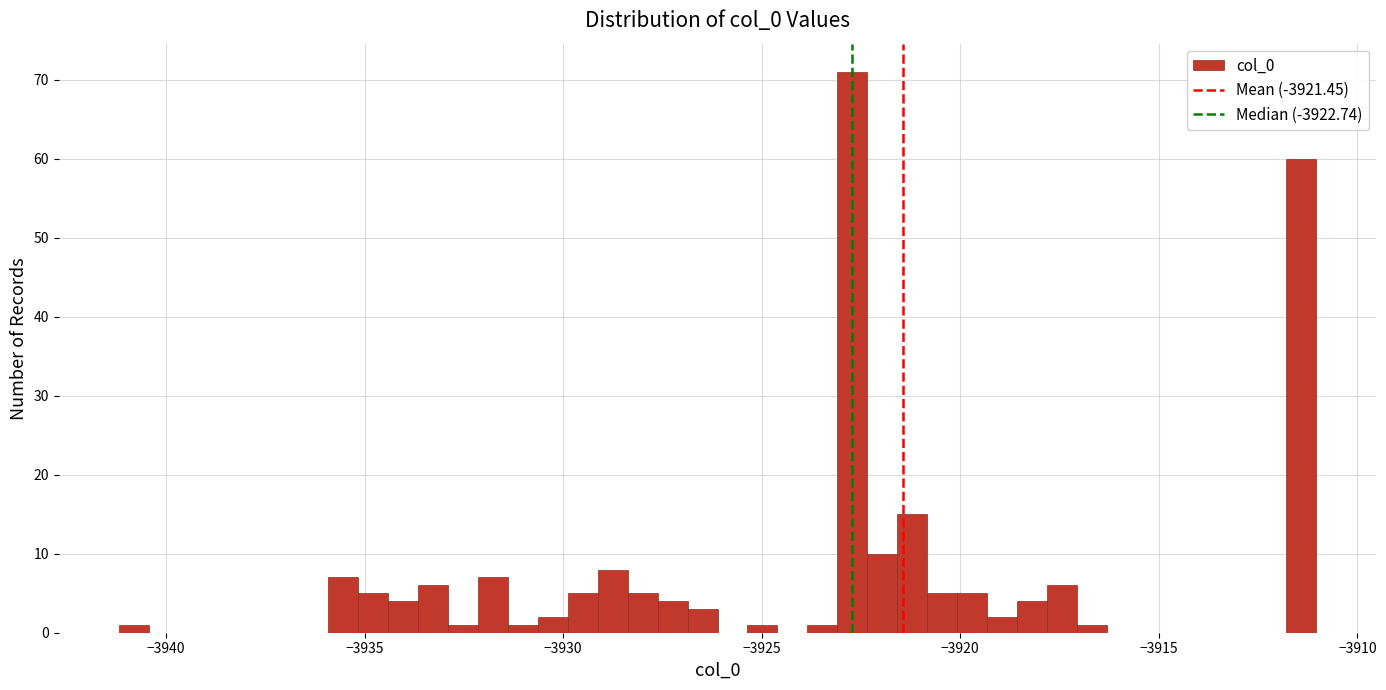

Around what value on the x-axis is the tallest bar? Give the approximate position of its centre, as read against the axis.

-3922.5